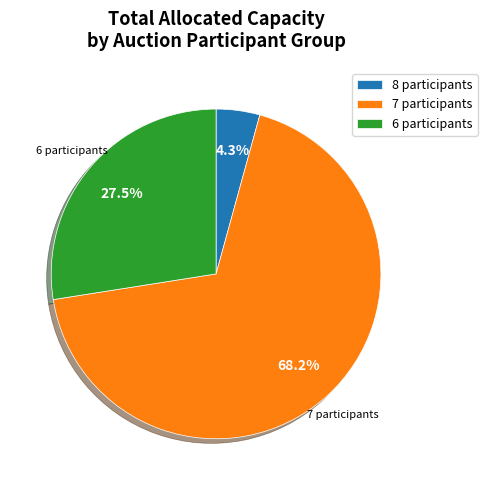

To the nearest percent, what is the difference between the largest and smallest slice percentages?

64%